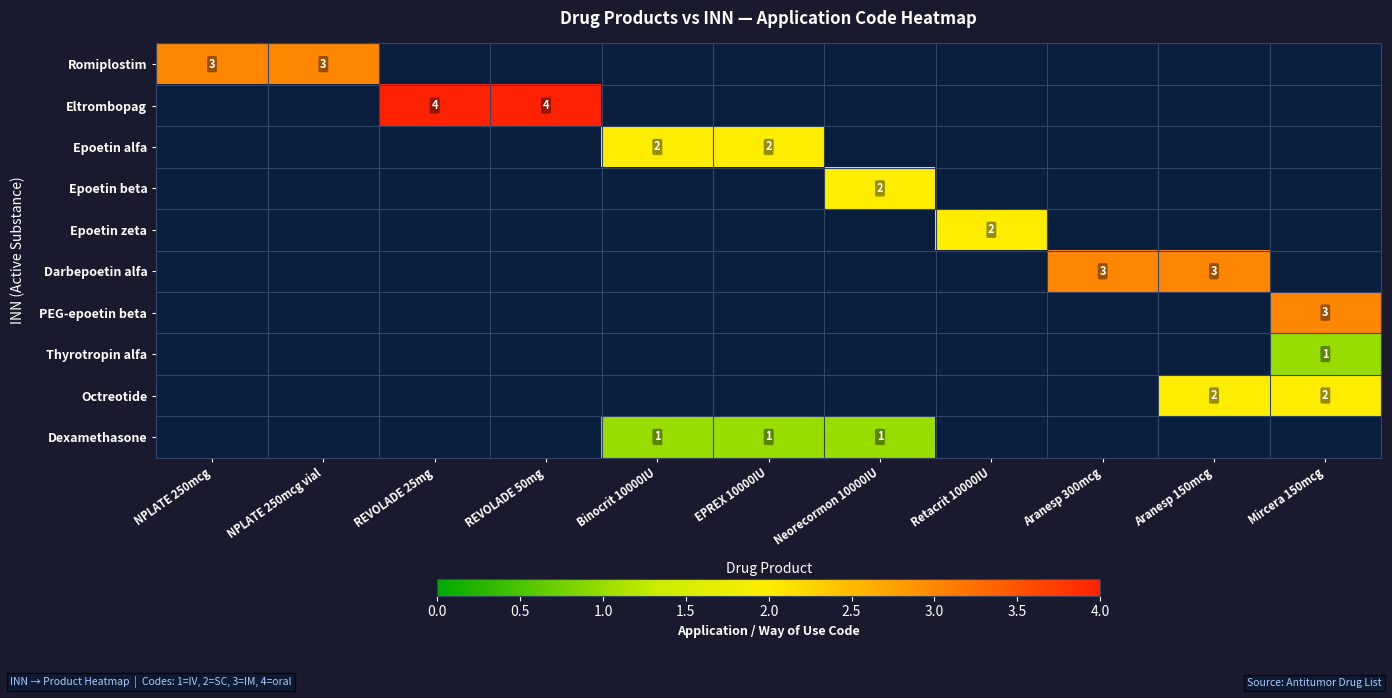

True or false: Epoetin zeta has a value of 4 at Retacrit 10000IU.

False